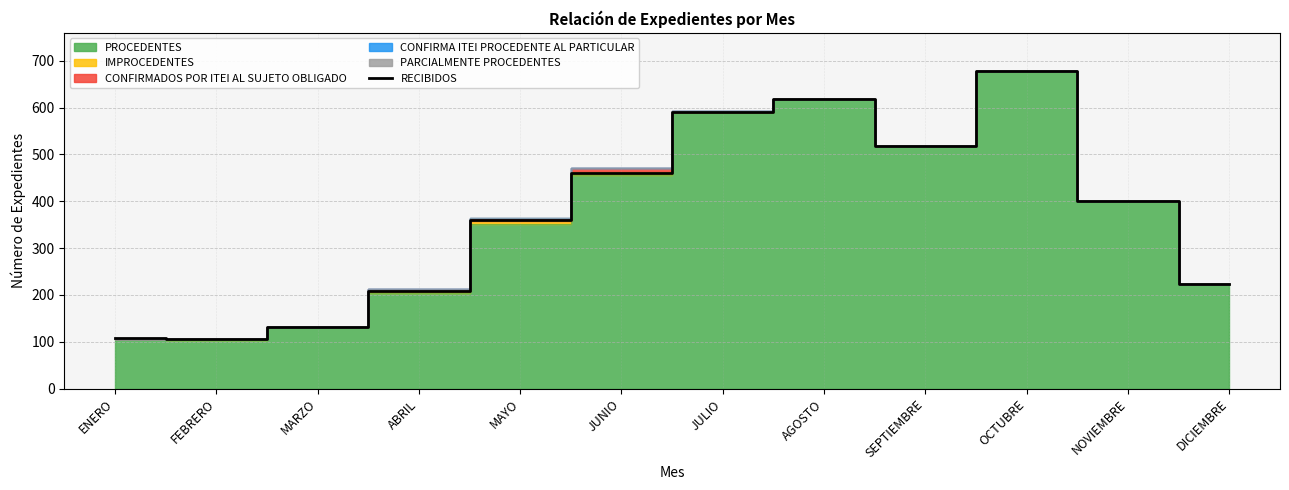

What is the ratio of the value at JUNIO to the value at DICIEMBRE?

2.1